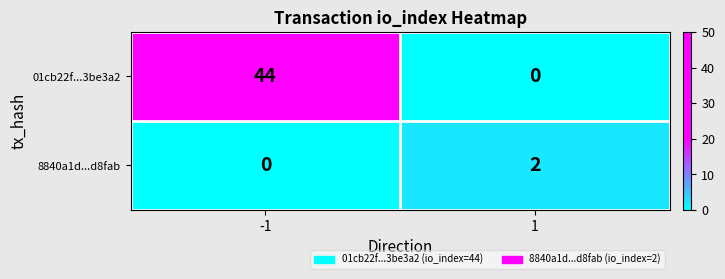

At how many categories does at least one series exceed 30?

1